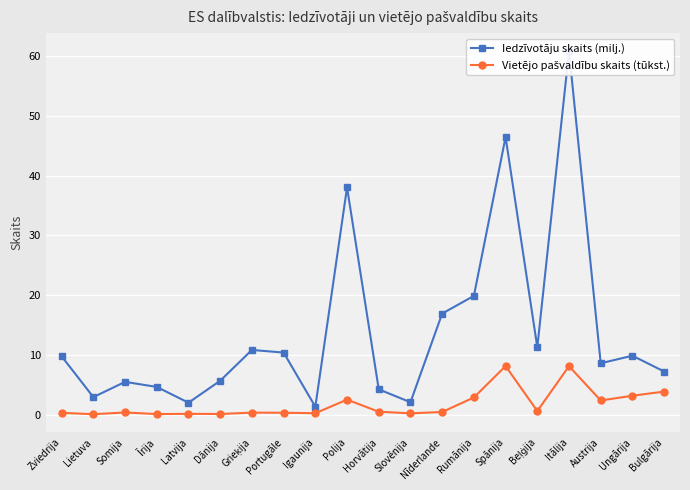

How many interior local valleys does the Iedzīvotāju skaits (milj.) series have?

6